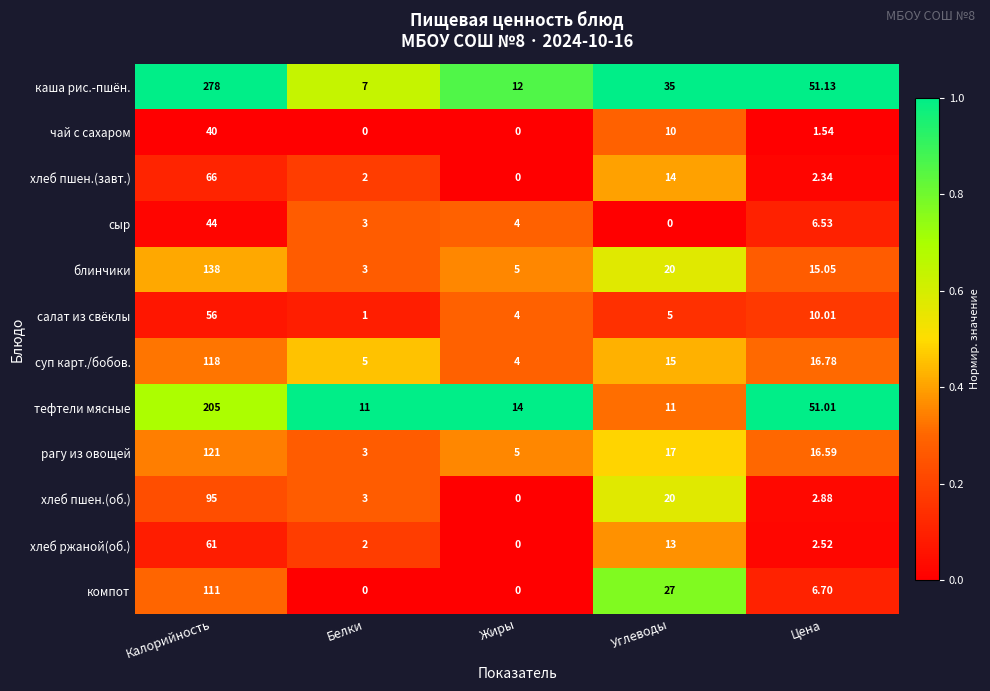

How many distinct data groups are displayed?

12